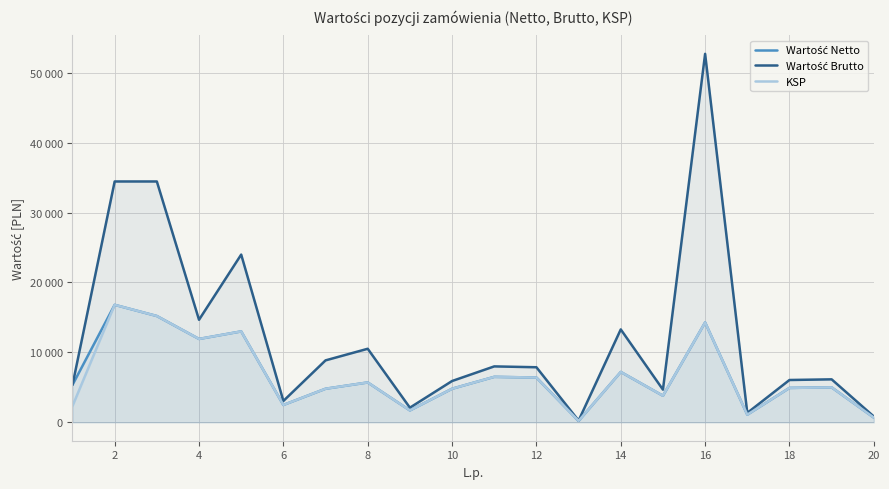

True or false: Wartość Netto has more than 1 points higher than both neighbors.

True